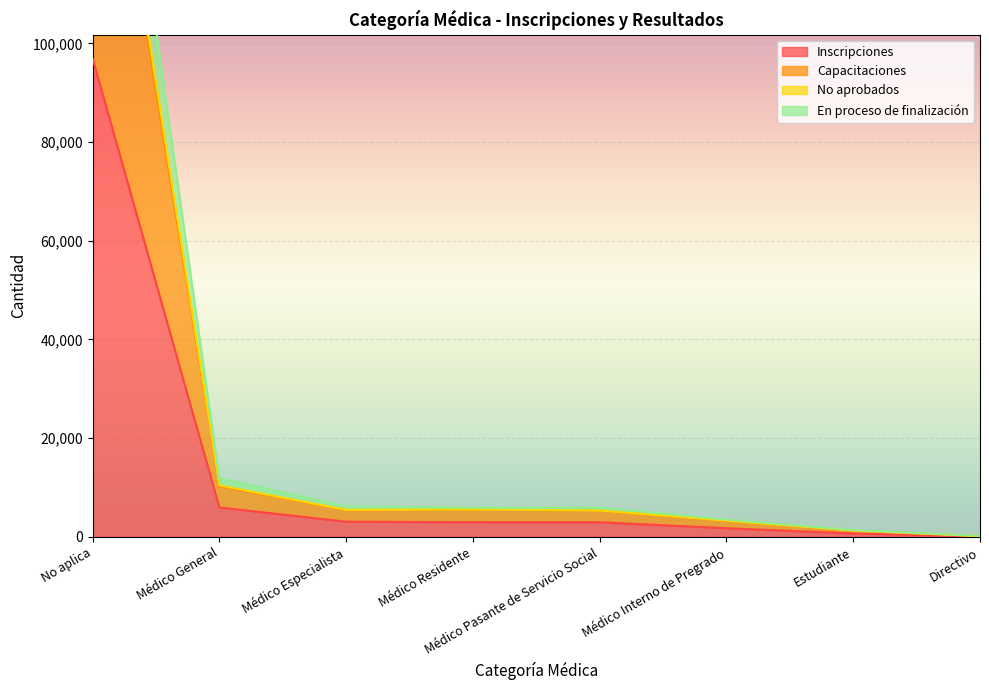

At which label does En proceso de finalización reach its peak?

No aplica